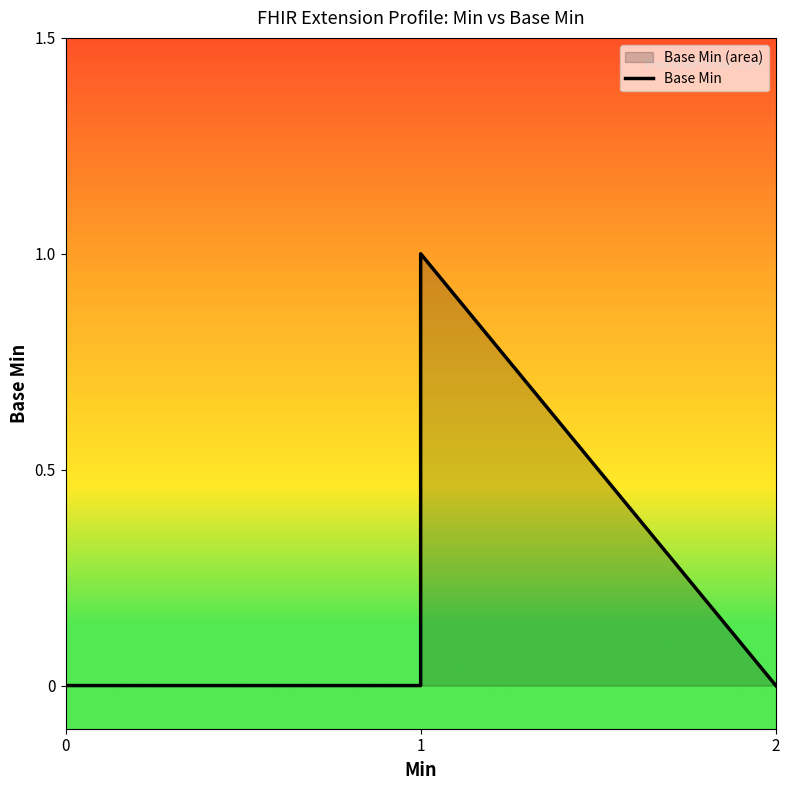

What is the greatest value displayed?

1